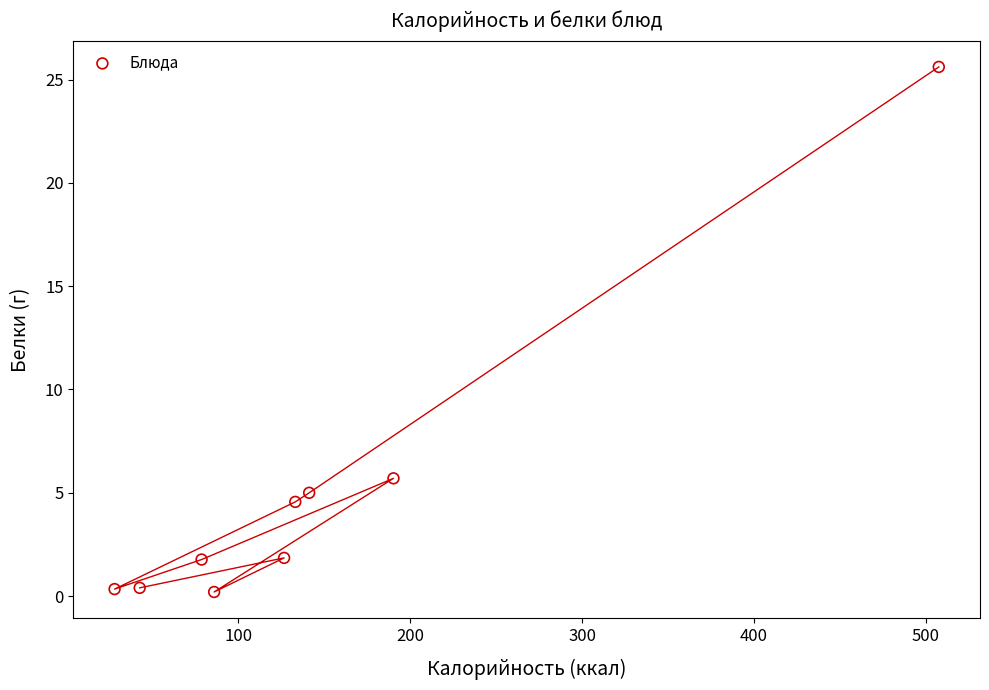

What Y value in the scatter plot is closest to 12?

5.7